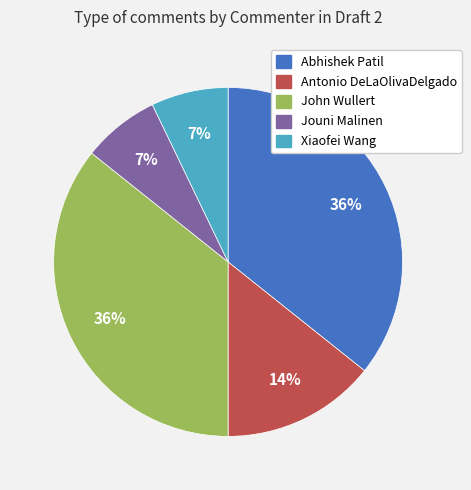

True or false: John Wullert accounts for 41% of the total.

False